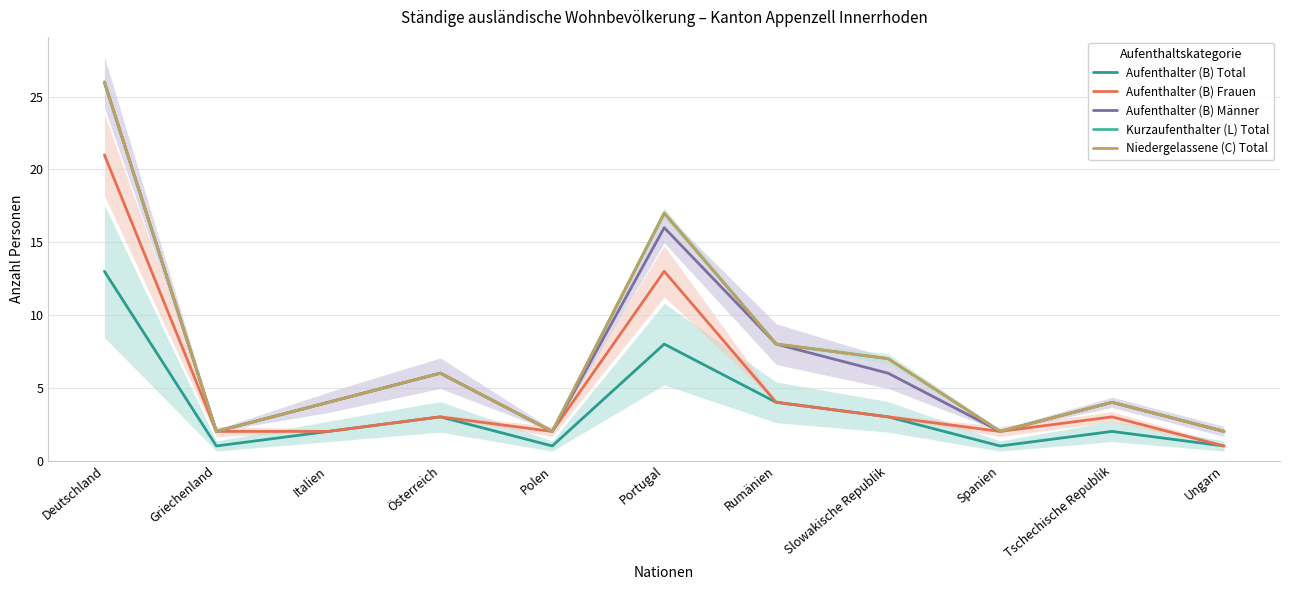

Which series changed the most between Deutschland and Polen?

Aufenthalter (B) Männer